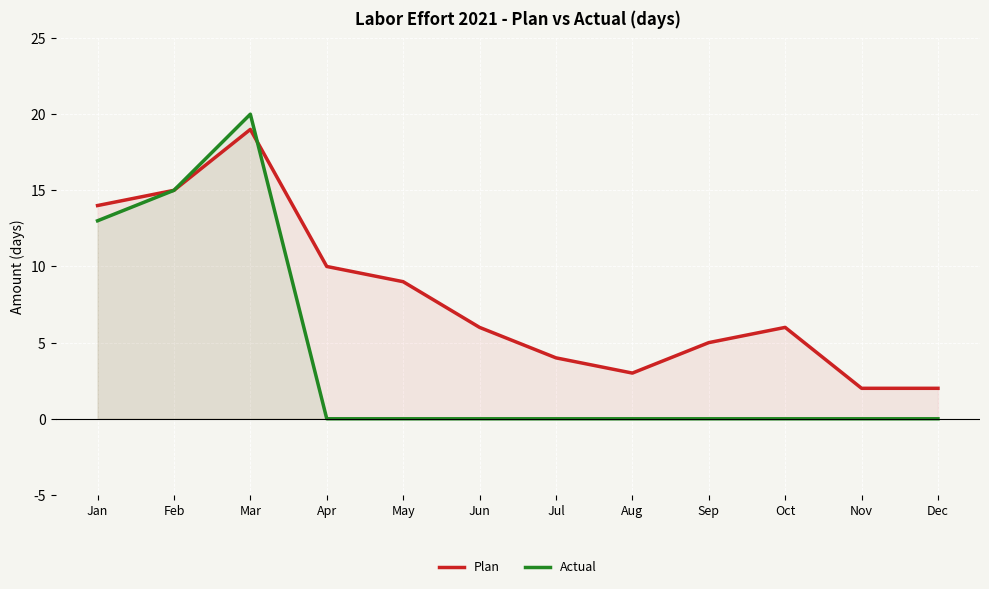

Which series has the largest total across all categories?

Plan